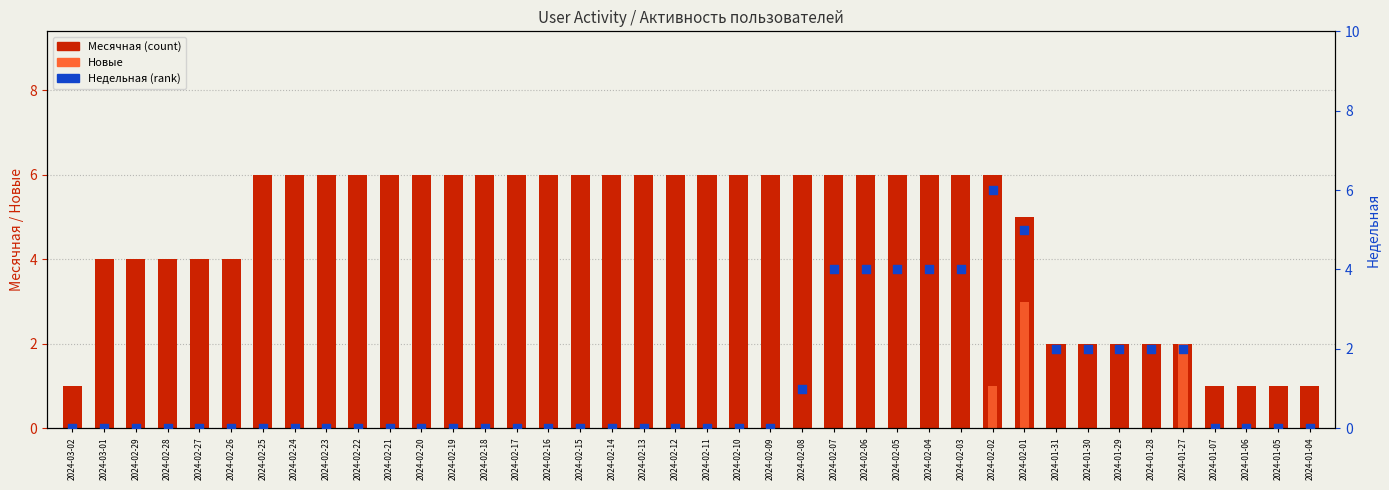

Is the value of Месячная at 2024-02-22 greater than the value of Новые at 2024-02-20?

Yes